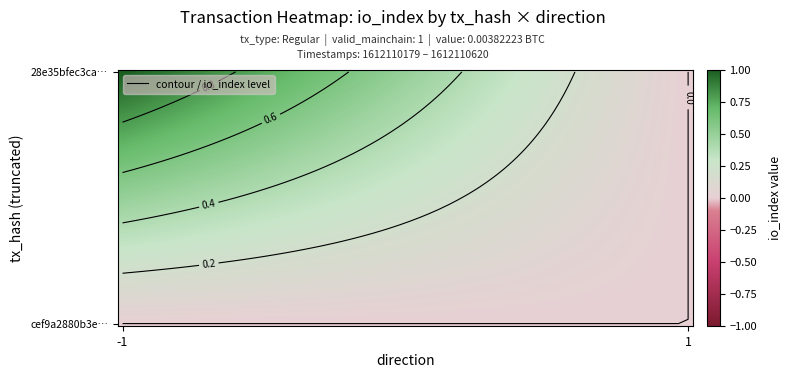

Which category has the highest value in the 28e35bfec3ca095f5d695a6b5f729eb4c3bb2db series?

-1